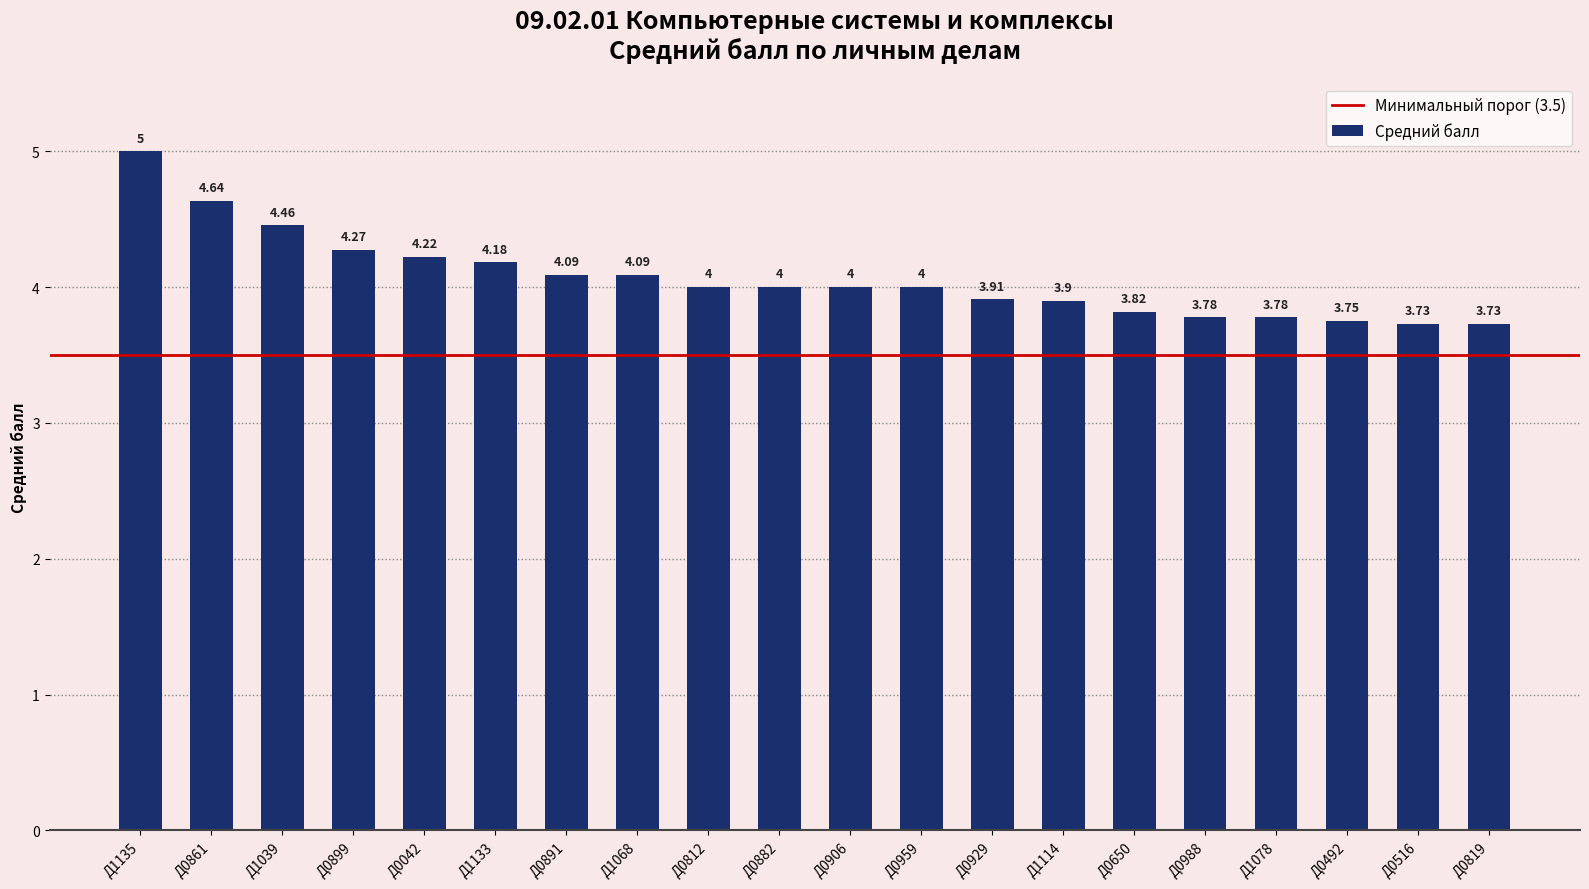

What is the maximum value shown in the chart?

5.0